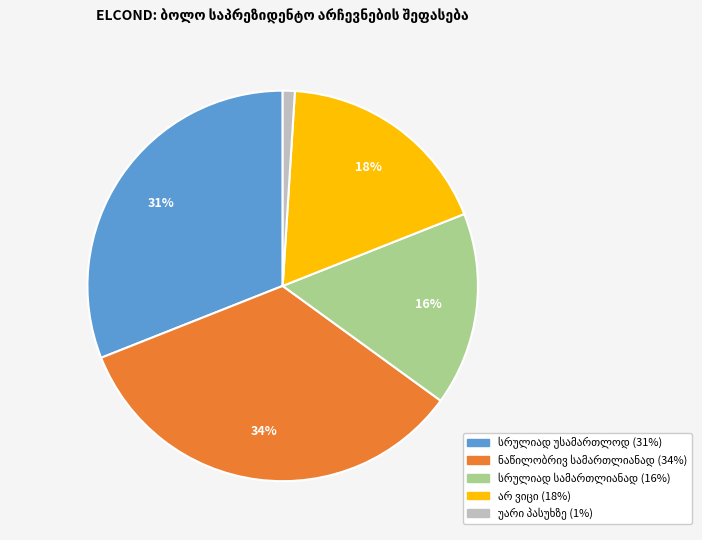

To the nearest percent, what is the difference between the largest and smallest slice percentages?

33%